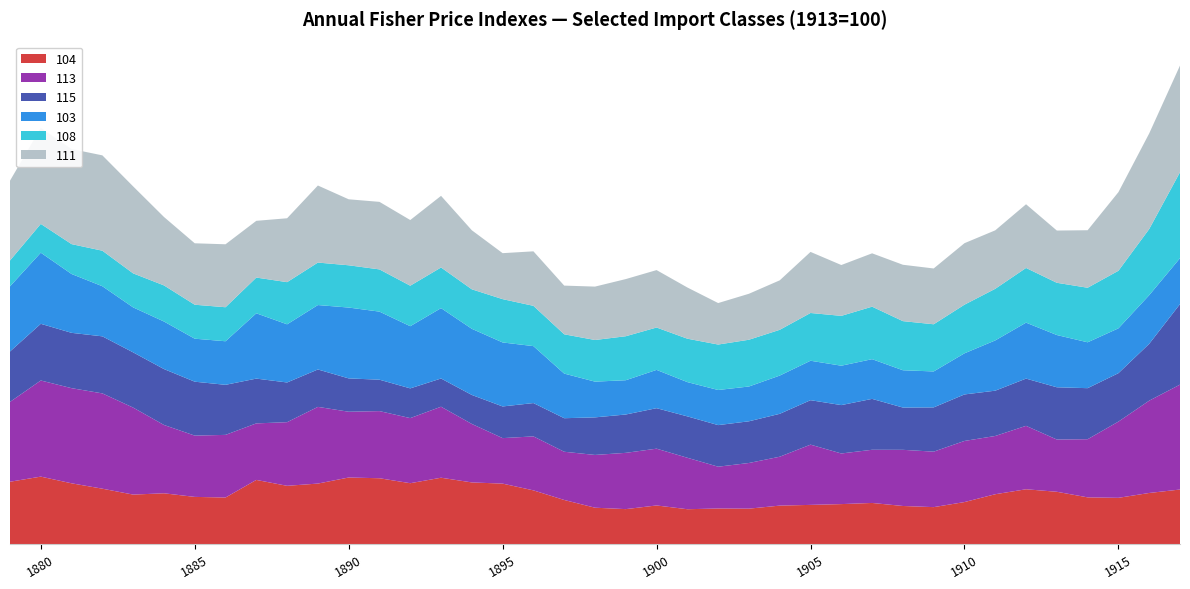

Reading left to right, list all the values displayed in this chart.

104: 1879=119.2	1880=129.0	1881=116.2	1882=105.9	1883=94.6	1884=97.1	1885=90.2	1886=89.0	1887=122.7	1888=111.4	1889=115.7	1890=127.3	1891=125.9	1892=116.4	1893=126.9	1894=117.9	1895=115.6	1896=102.7	1897=84.3	1898=69.5	1899=66.8	1900=73.8	1901=66.6	1902=68.0	1903=67.7	1904=73.5	1905=74.9	1906=76.4	1907=78.6	1908=72.8	1909=70.6	1910=80.3	1911=95.3	1912=104.8	1913=100.0	1914=89.3	1915=88.4	1916=97.7	1917=104.3
113: 1879=152.8	1880=184.0	1881=182.1	1882=182.4	1883=166.5	1884=130.8	1885=117.3	1886=119.9	1887=108.2	1888=121.8	1889=146.8	1890=125.9	1891=128.5	1892=124.6	1893=135.9	1894=111.9	1895=87.1	1896=103.3	1897=92.3	1898=101.0	1899=107.7	1900=108.7	1901=98.5	1902=80.0	1903=87.4	1904=93.6	1905=115.3	1906=96.9	1907=101.8	1908=107.5	1909=106.2	1910=117.0	1911=111.5	1912=121.4	1913=100.0	1914=111.3	1915=145.9	1916=176.7	1917=200.8
115: 1879=96.5	1880=108.5	1881=105.9	1882=109.2	1883=105.7	1884=107.0	1885=103.2	1886=95.8	1887=85.7	1888=76.0	1889=71.6	1890=63.8	1891=60.1	1892=56.9	1893=54.0	1894=55.5	1895=60.6	1896=63.8	1897=64.2	1898=71.9	1899=73.4	1900=77.5	1901=79.2	1902=79.6	1903=79.8	1904=82.1	1905=85.1	1906=92.6	1907=97.4	1908=80.9	1909=84.7	1910=89.0	1911=86.7	1912=90.4	1913=100.0	1914=97.7	1915=92.7	1916=108.8	1917=154.1
103: 1879=124.7	1880=136.1	1881=112.6	1882=95.9	1883=86.1	1884=91.0	1885=82.3	1886=83.4	1887=125.0	1888=111.3	1889=123.3	1890=135.6	1891=130.3	1892=119.0	1893=134.7	1894=126.6	1895=122.5	1896=109.0	1897=85.4	1898=68.4	1899=65.6	1900=73.3	1901=65.6	1902=67.2	1903=66.6	1904=73.2	1905=75.5	1906=75.4	1907=76.0	1908=71.4	1909=68.8	1910=78.7	1911=96.2	1912=107.1	1913=100.0	1914=87.8	1915=85.8	1916=93.1	1917=87.9
108: 1879=49.5	1880=55.1	1881=57.2	1882=68.0	1883=65.1	1884=69.1	1885=65.0	1886=65.1	1887=68.4	1888=80.7	1889=81.3	1890=80.9	1891=80.8	1892=77.5	1893=77.8	1894=75.6	1895=82.9	1896=77.1	1897=75.2	1898=79.7	1899=84.2	1900=81.1	1901=83.1	1902=87.0	1903=89.5	1904=87.6	1905=91.4	1906=95.4	1907=100.5	1908=94.0	1909=90.3	1910=93.1	1911=98.8	1912=104.7	1913=100.0	1914=104.4	1915=110.2	1916=126.6	1917=164.5
111: 1879=152.7	1880=183.8	1881=182.0	1882=182.5	1883=166.5	1884=131.0	1885=117.6	1886=120.5	1887=108.6	1888=122.3	1889=147.5	1890=126.3	1891=129.3	1892=125.7	1893=137.1	1894=113.0	1895=88.0	1896=104.3	1897=93.2	1898=102.2	1899=109.4	1900=109.9	1901=98.0	1902=79.4	1903=88.0	1904=94.7	1905=116.9	1906=97.3	1907=102.1	1908=107.9	1909=106.8	1910=117.7	1911=111.9	1912=121.9	1913=100.0	1914=110.1	1915=150.5	1916=183.0	1917=204.2